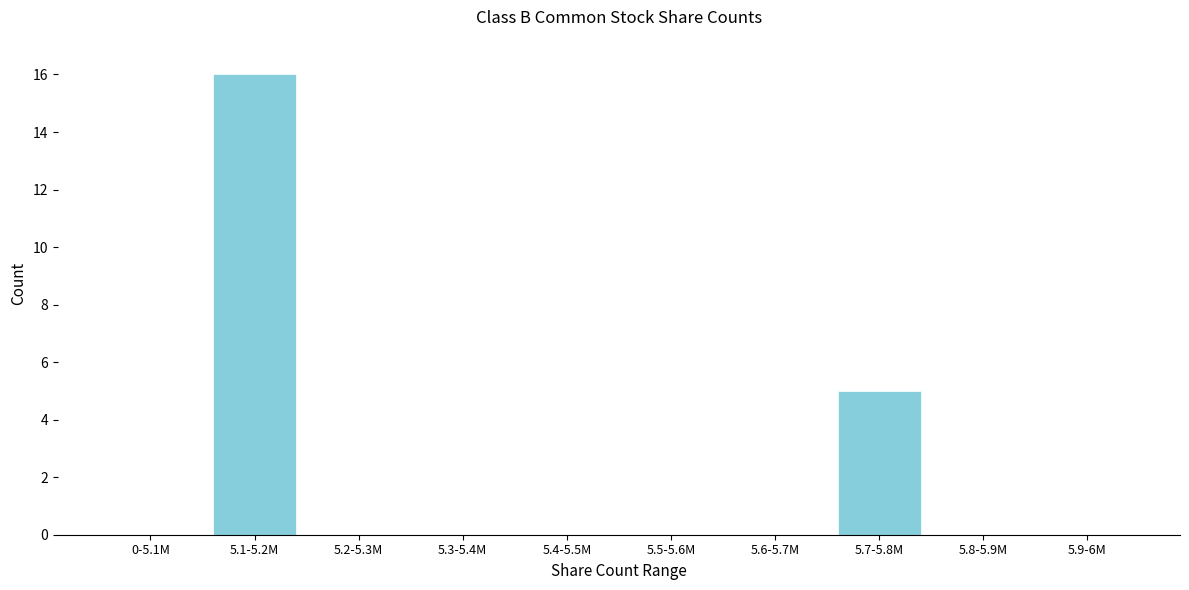

Reading right to left, transcribe all the data shown in this chart.

5.9-6M=0	5.8-5.9M=0	5.7-5.8M=5	5.6-5.7M=0	5.5-5.6M=0	5.4-5.5M=0	5.3-5.4M=0	5.2-5.3M=0	5.1-5.2M=16	0-5.1M=0